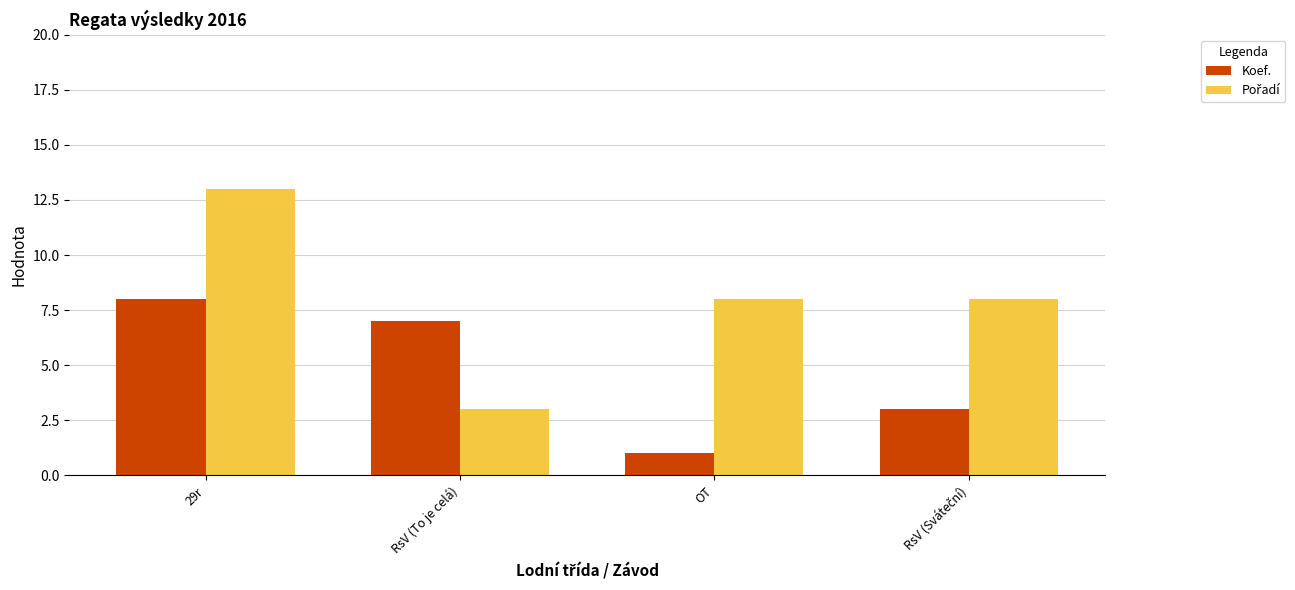

How many groups of bars are there?

4